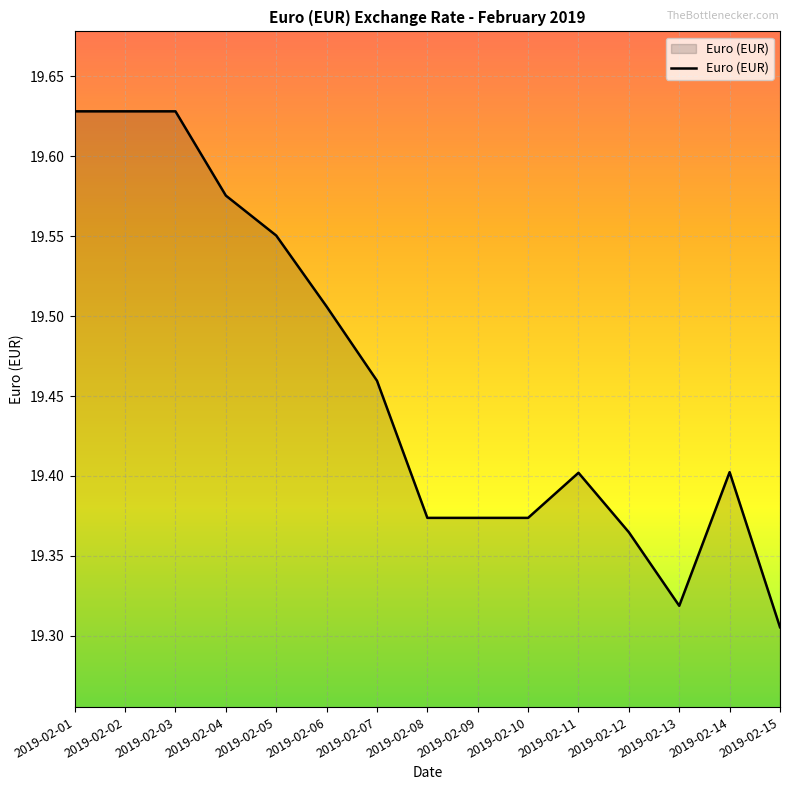

Count the number of categories in the chart.

15